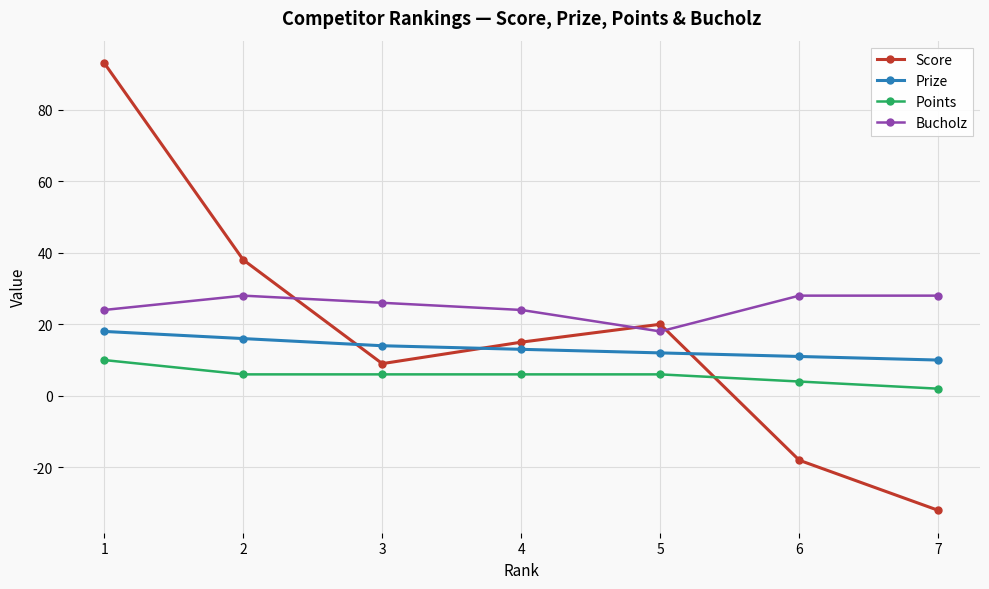

What is the sum of all Bucholz values?

176